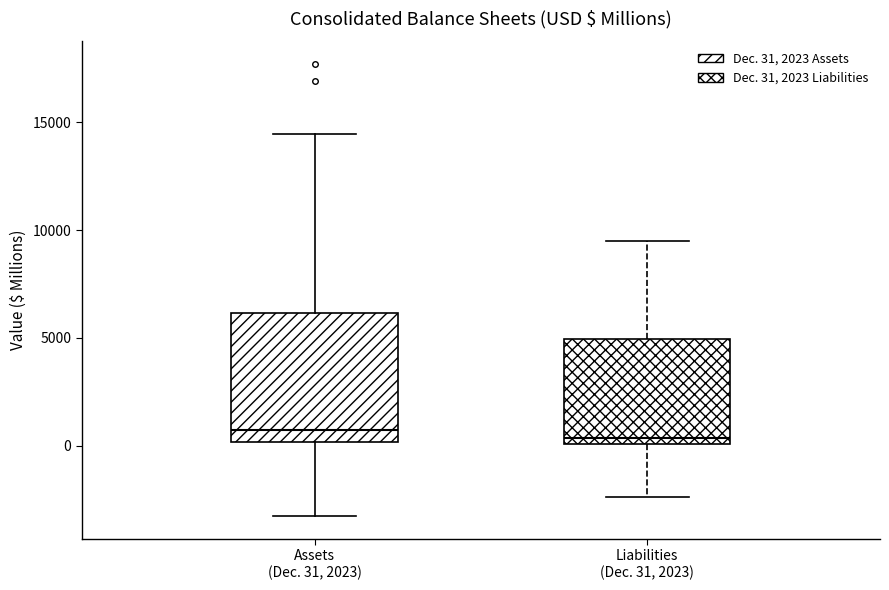

Where does the median line of the box for Liabilities (Dec. 31, 2023) sit on the y-axis? The values are not printed on the chart, so give them approximately, as read against the axis.

500